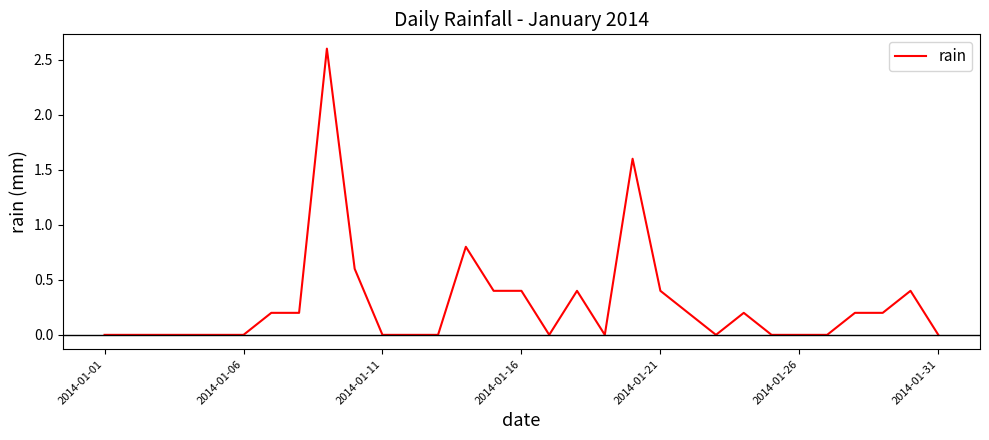

Reading left to right, list all the values displayed in this chart.

0.0	0.0	0.0	0.0	0.0	0.0	0.2	0.2	2.6	0.6	0.0	0.0	0.0	0.8	0.4	0.4	0.0	0.4	0.0	1.6	0.4	0.2	0.0	0.2	0.0	0.0	0.0	0.2	0.2	0.4	0.0